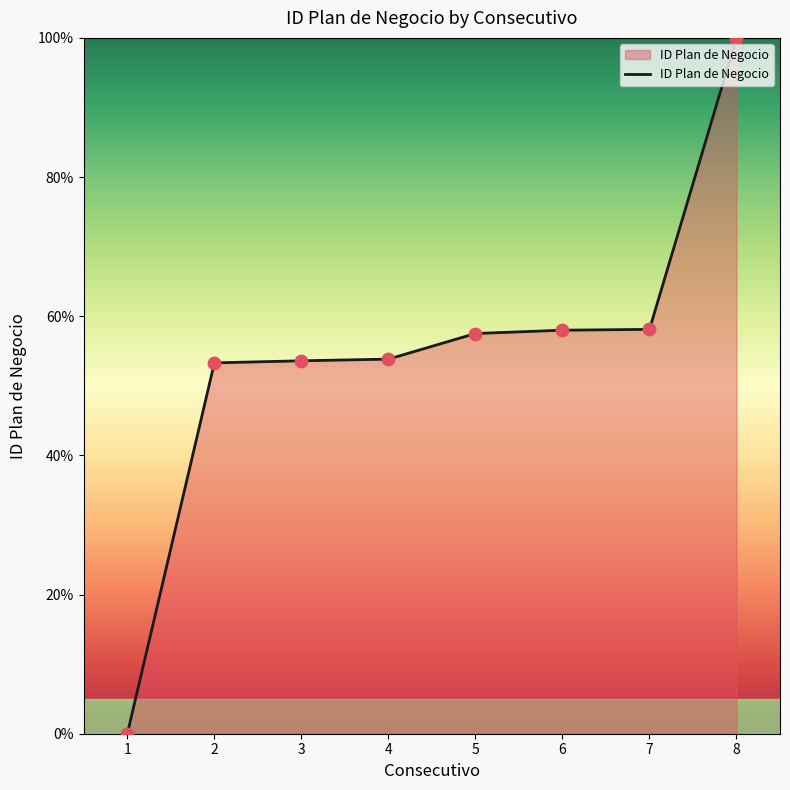

Approximately how many times larger is the value at 6 compared to 8?

0.6